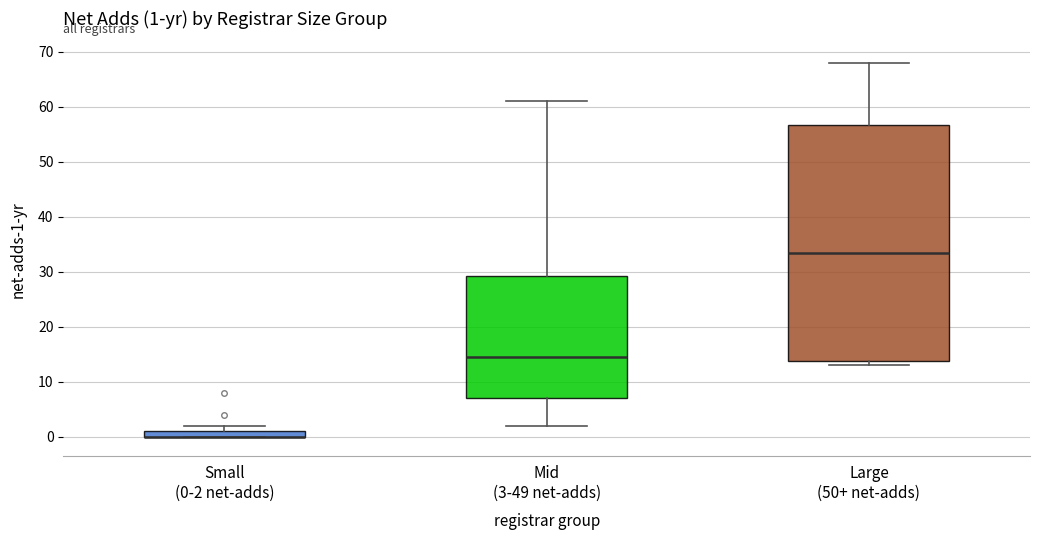

Comparing the boxes themselves (not the whiskers), which one is the tallest?

Large (50+ net-adds)